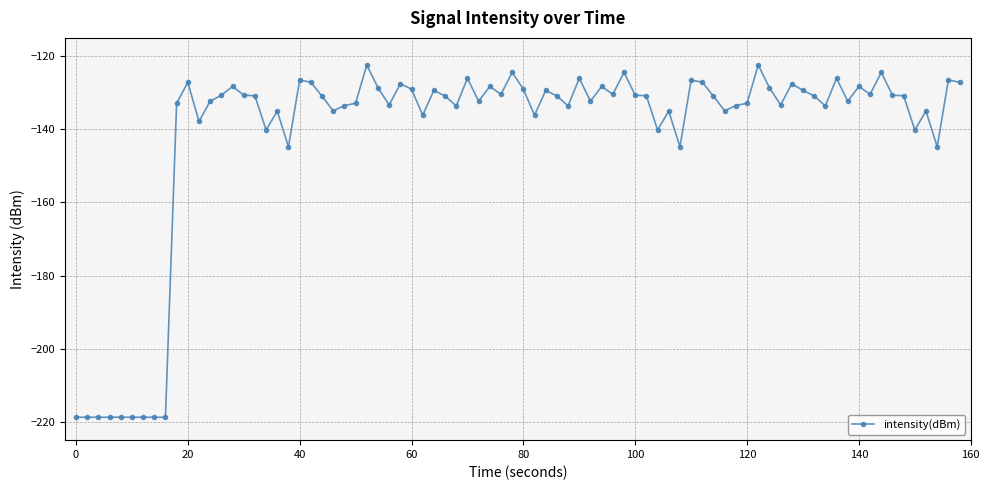

What is the value of the 7th point from the left?

-218.7